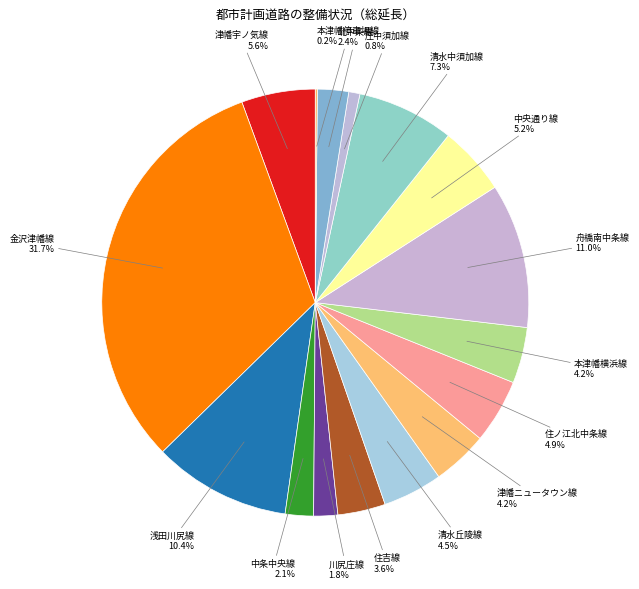

The 北中条線 slice represents 2% of the pie. True or false?

True